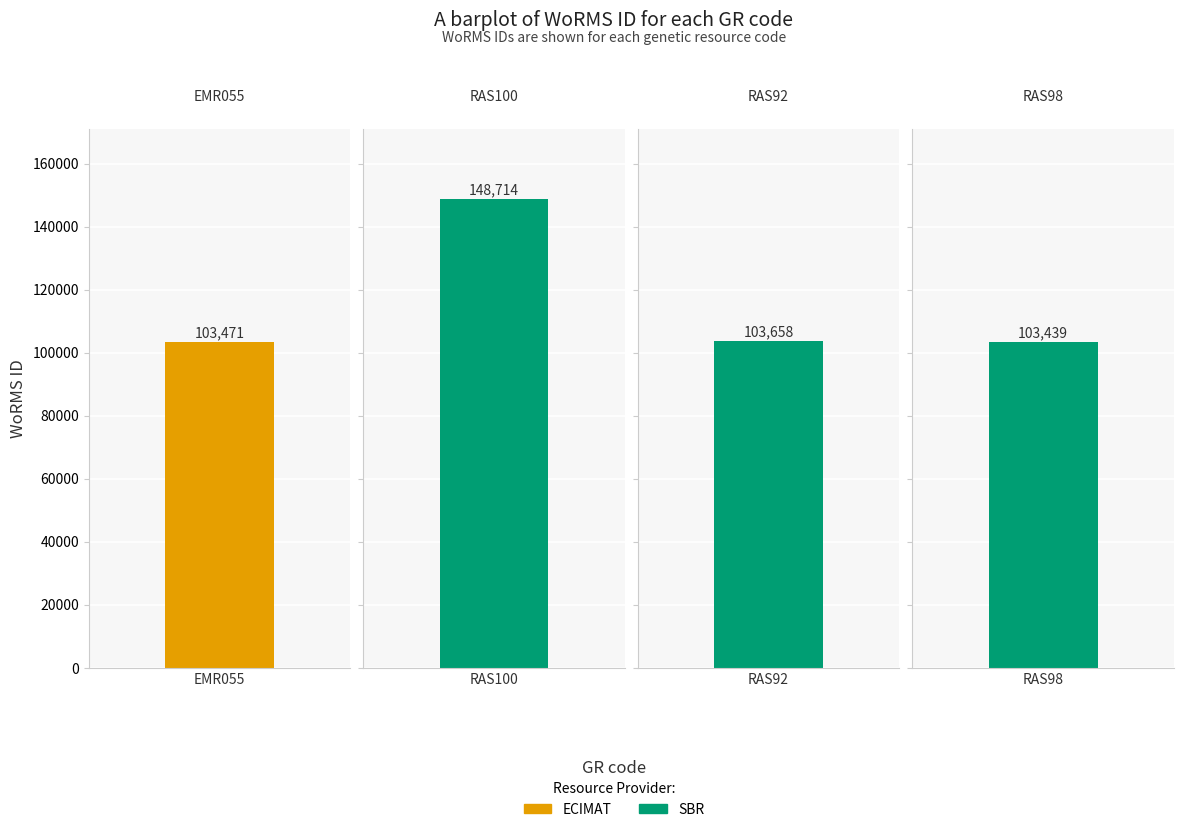

At which label does the data first exceed 103658?

RAS100